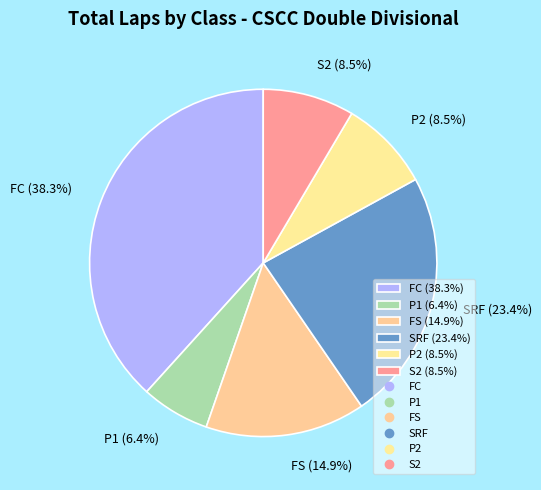

Which slice is the largest?

FC